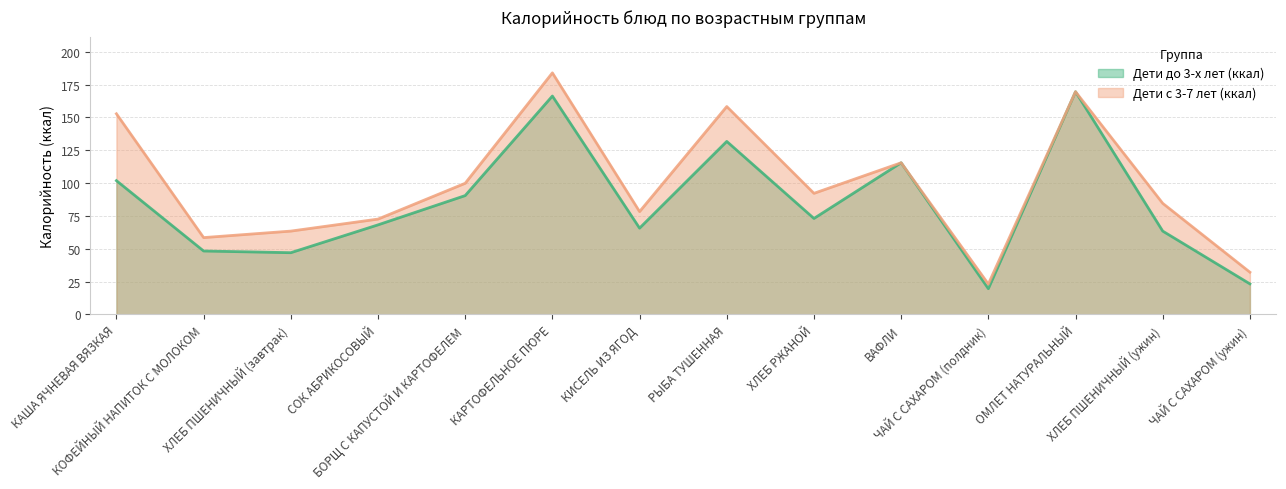

Which series has the widest spread of values?

Дети с 3-7 лет (ккал)